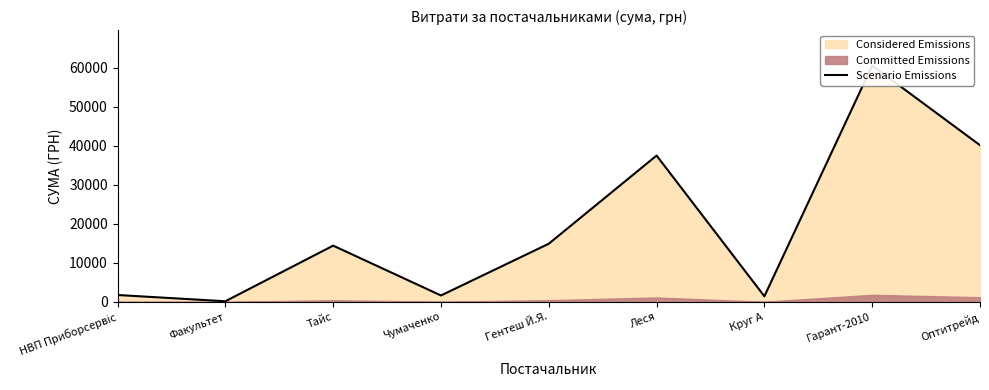

The value at Леся is 15257.2. True or false?

False